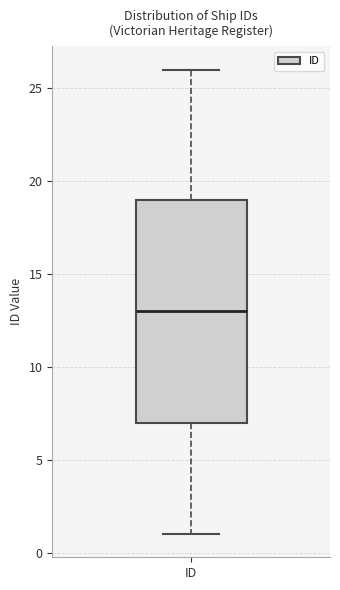

Where does the median line of the box for ID sit on the y-axis? The values are not printed on the chart, so give them approximately, as read against the axis.

13